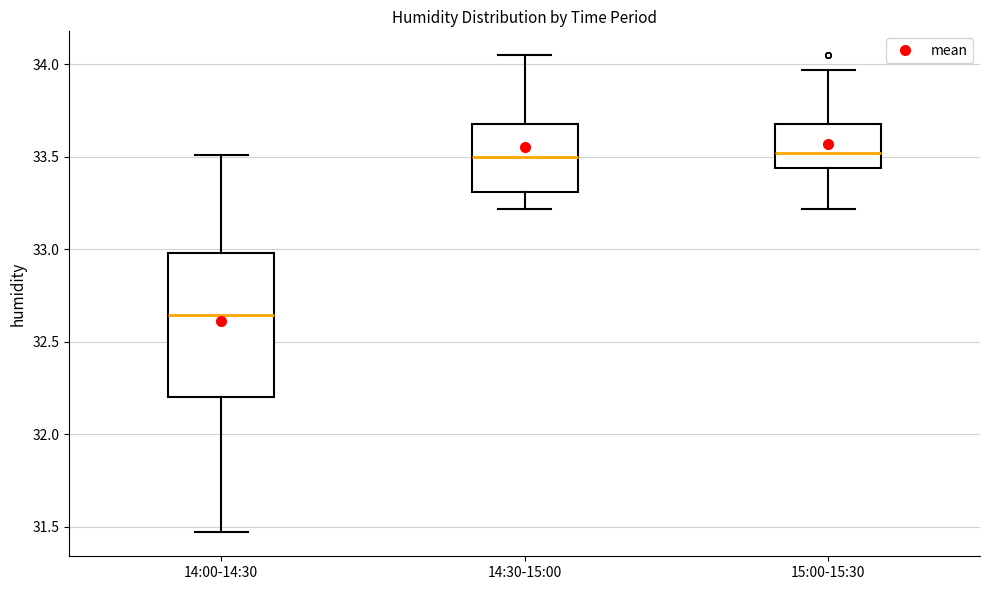

Where does the median line of the box for 15:00-15:30 sit on the y-axis? The values are not printed on the chart, so give them approximately, as read against the axis.

33.50